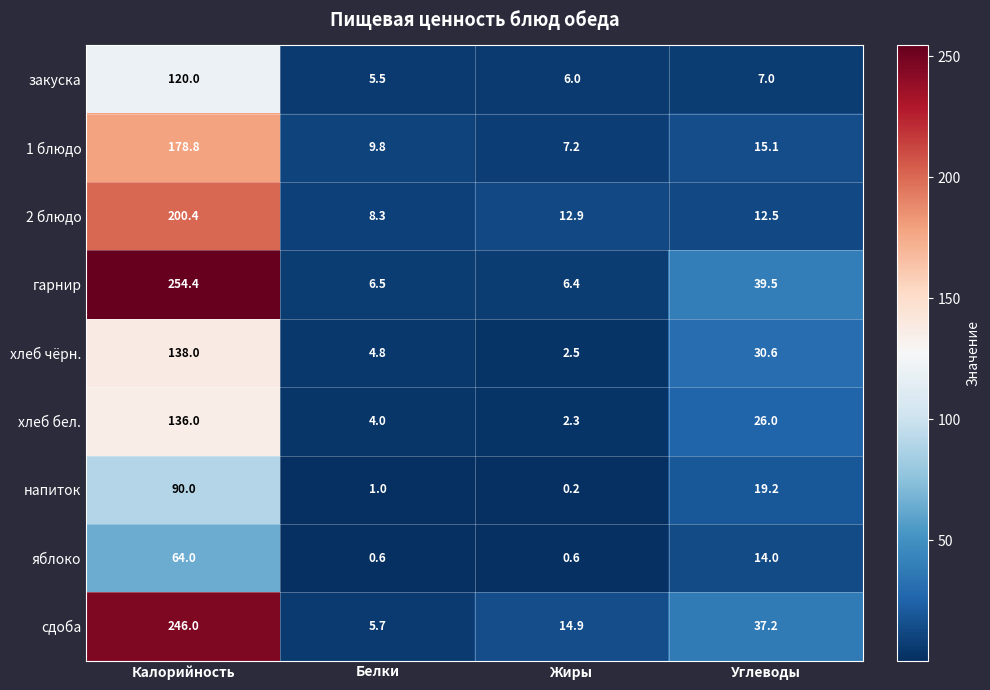

Rank the series by their maximum value, from lowest to highest.

яблоко, напиток, закуска, хлеб бел., хлеб чёрн., 1 блюдо, 2 блюдо, сдоба, гарнир